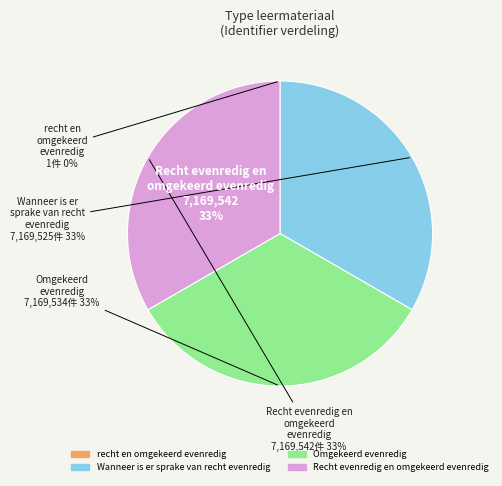

How many slices are in this pie chart?

4